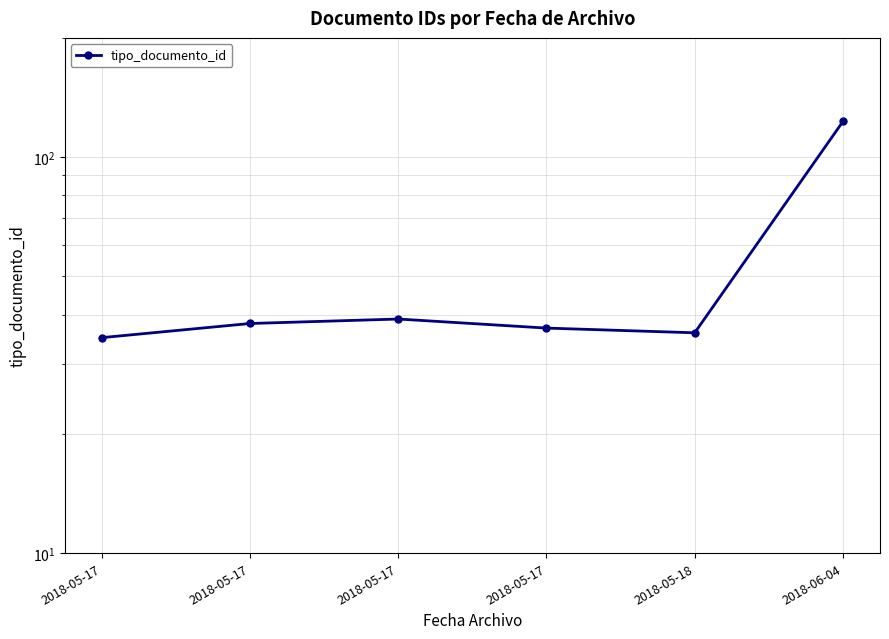

List the labels in order of value, smallest first.

2018-05-17, 2018-05-18, 2018-05-17, 2018-05-17, 2018-05-17, 2018-06-04